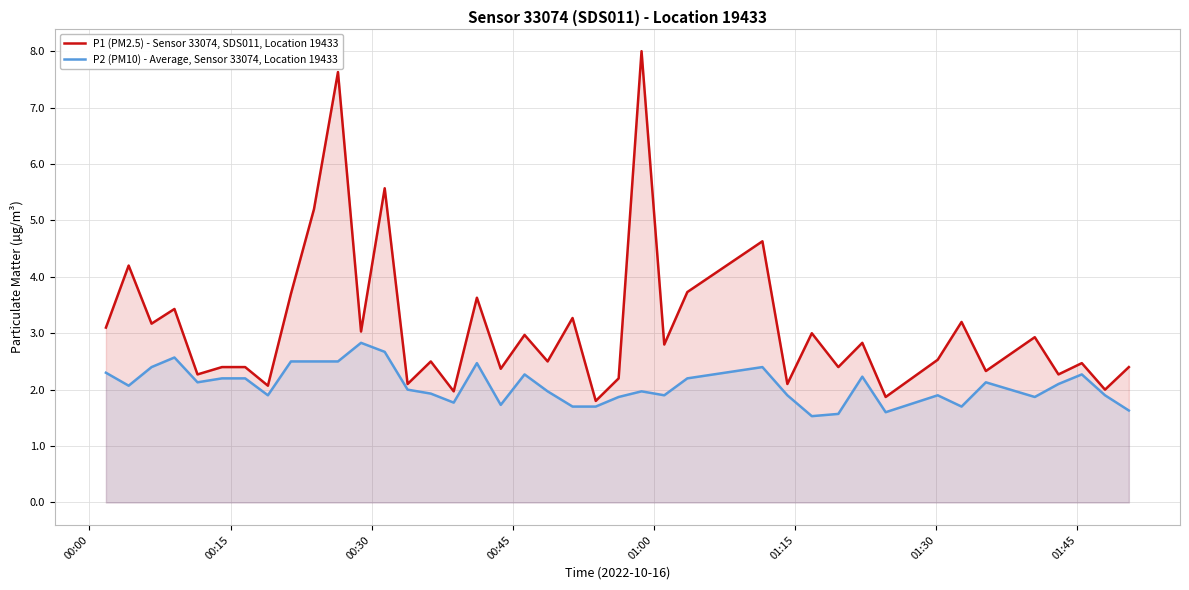

True or false: P1 (PM2.5) - Sensor 33074, SDS011, Location 19433 and P2 (PM10) - Average, Sensor 33074, Location 19433 cross at least once.

False